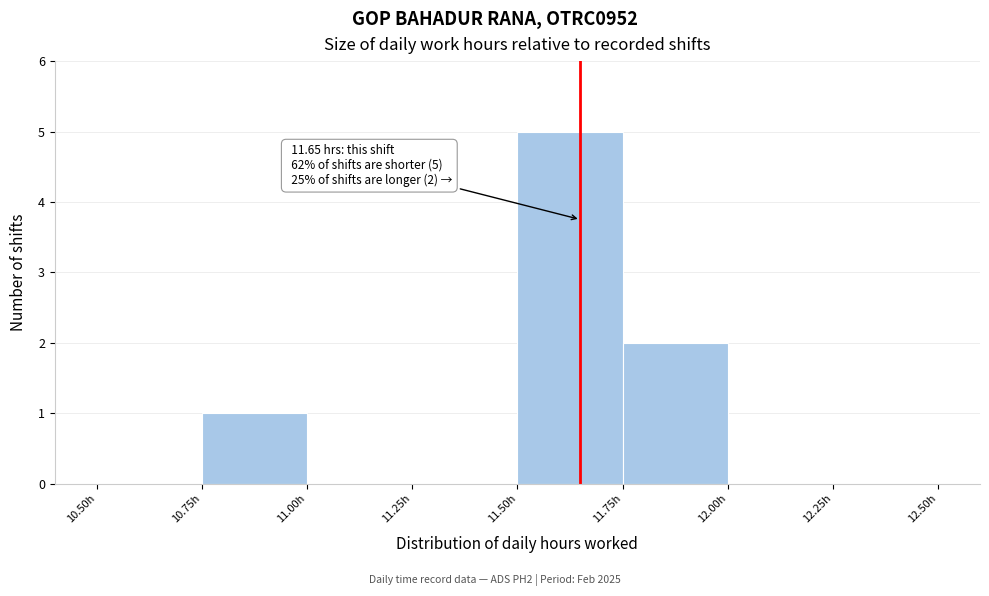

Which range on the x-axis has the tallest bar?

11.50 to 11.75